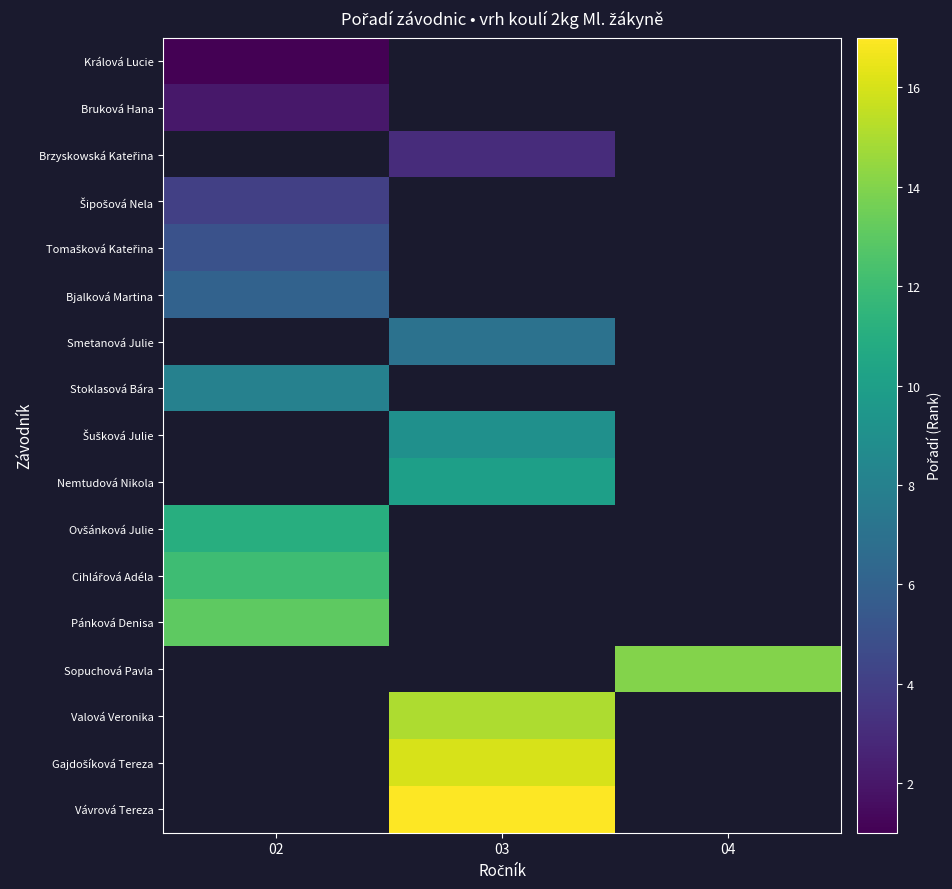

At which label does Smetanová Julie reach its minimum?

02